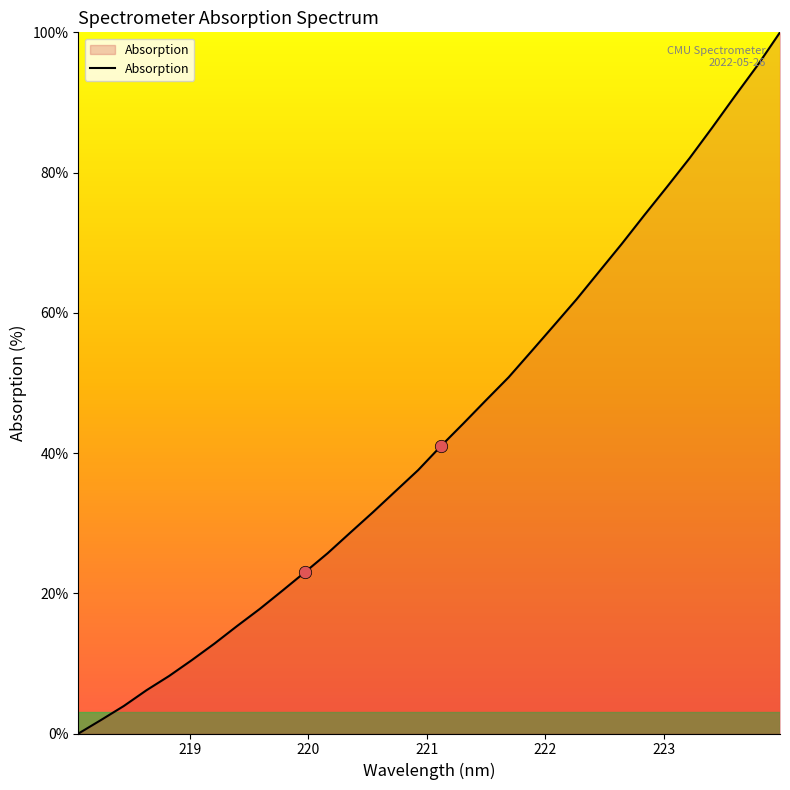

What is the maximum value shown in the chart?

100.0